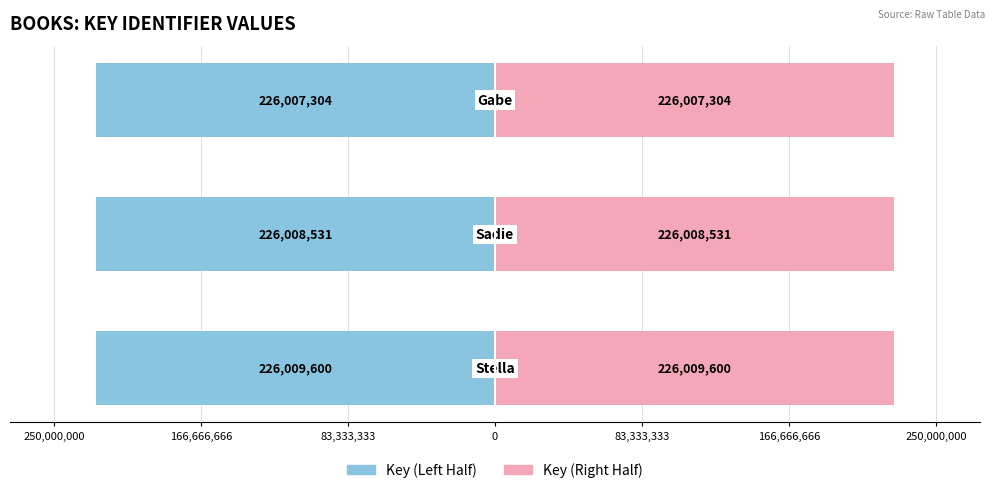

Rank the series by their average value, from lowest to highest.

Key (Left Half), Key (Right Half)